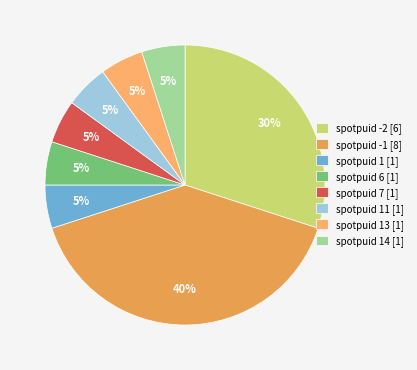

What is the largest slice in the pie chart?

spotpuid -1 [8]